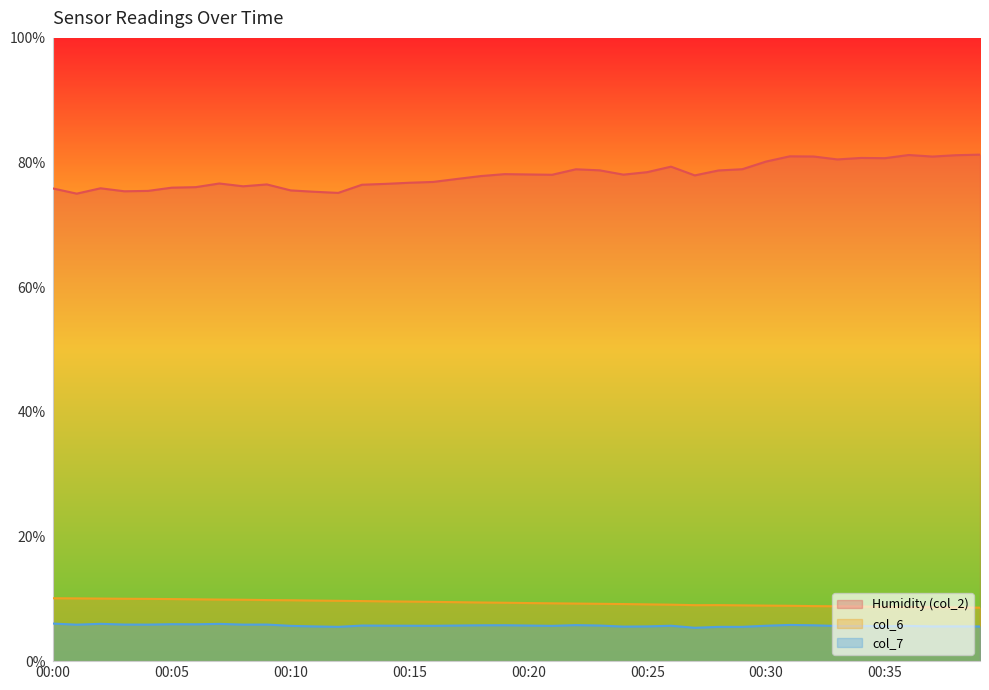

Read the col_7 value at 00:15.

5.7